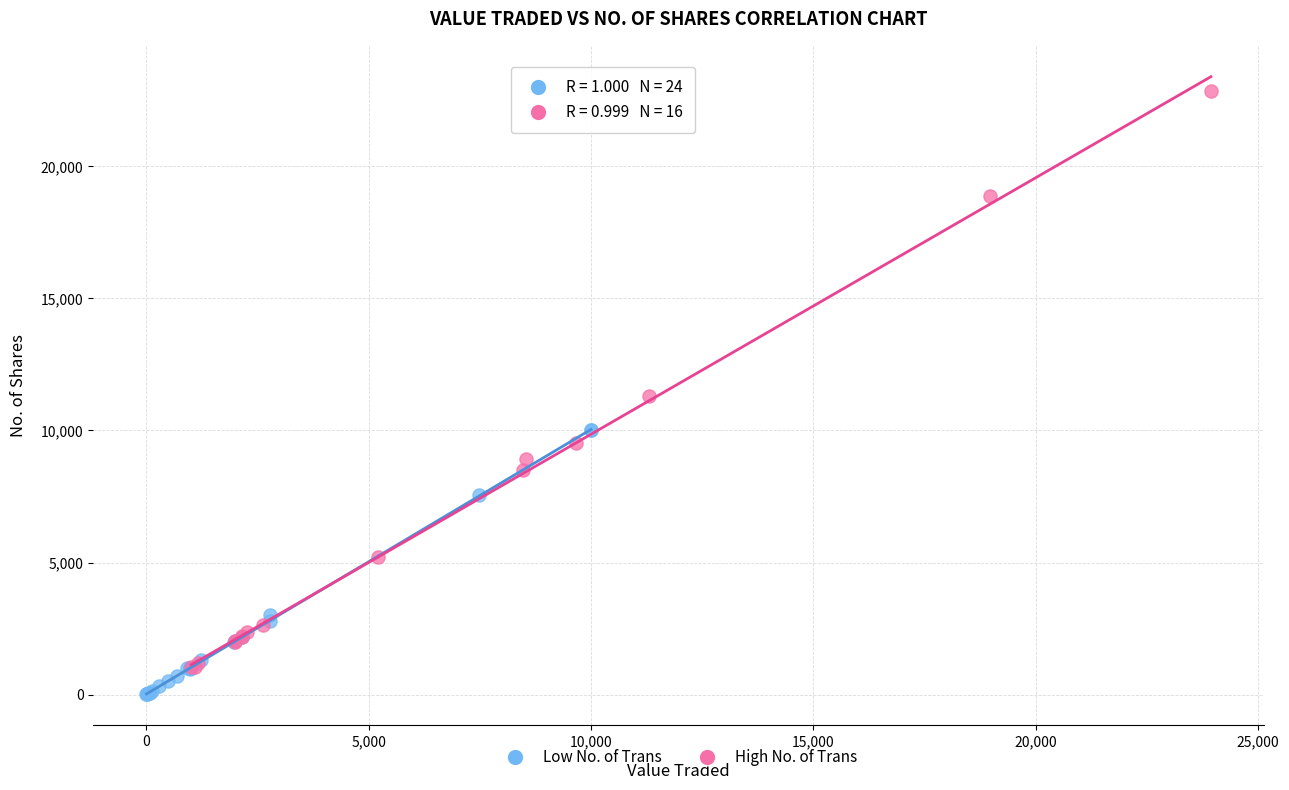

Which series has the largest Y range (max minus min)?

High No. of Trans